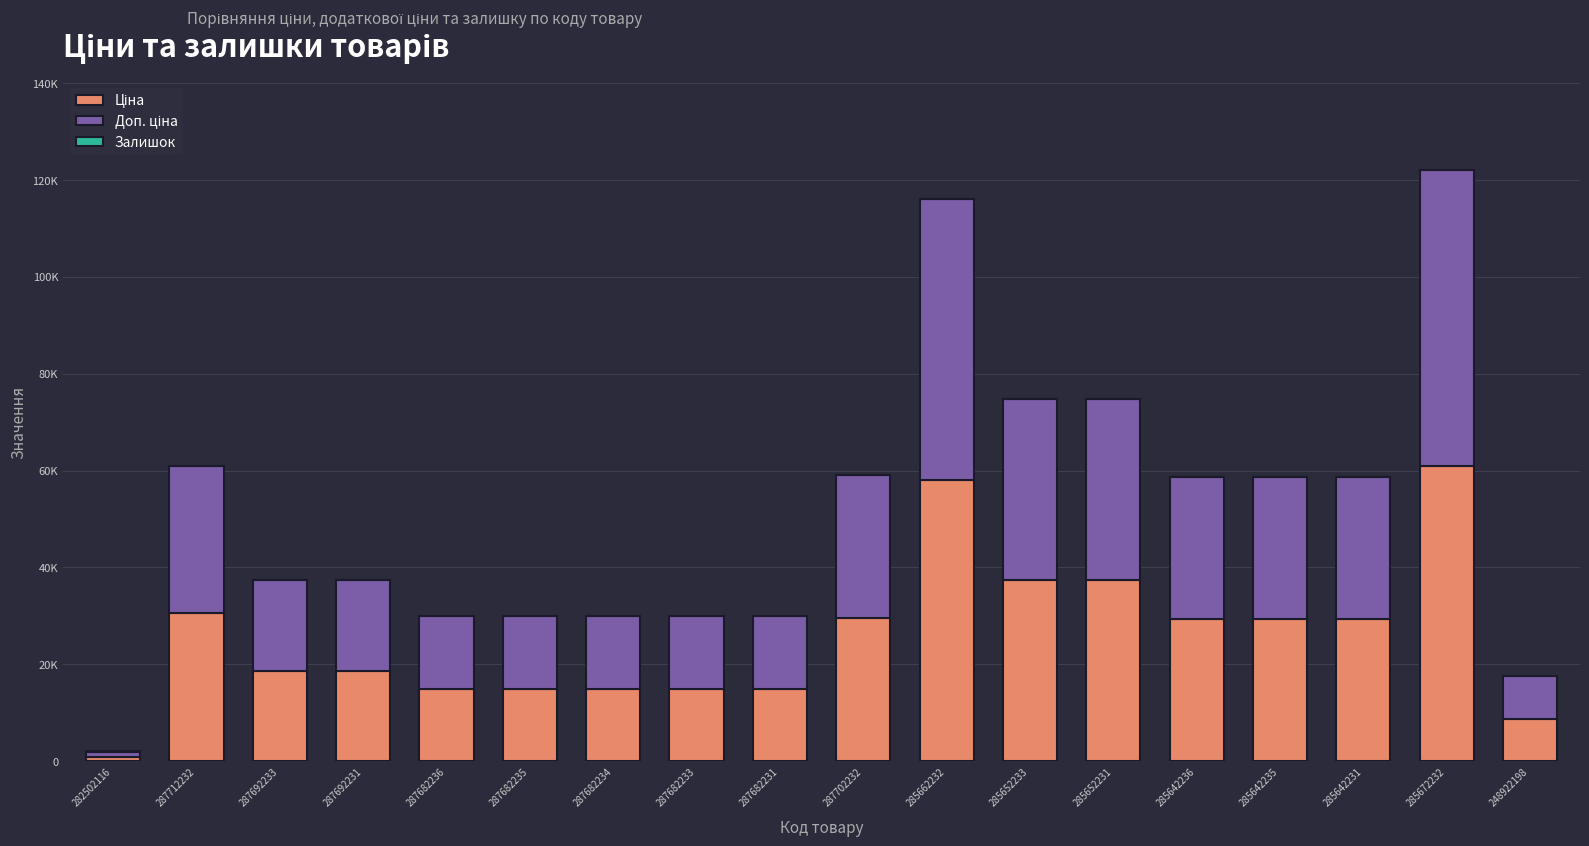

Where does the Залишок series first go above 4?

282502116